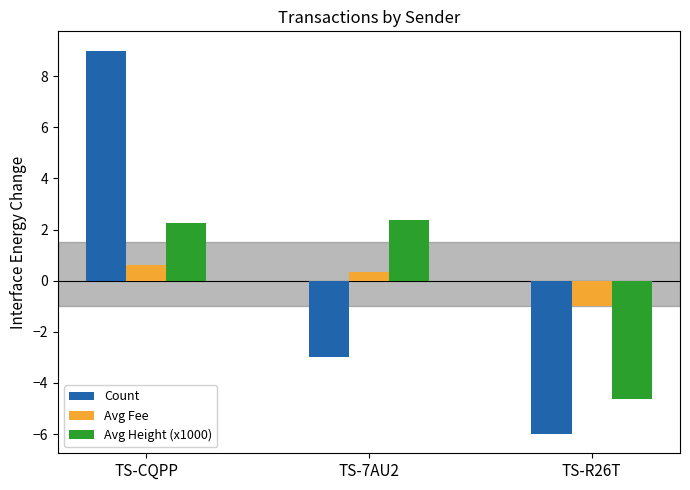

List the series in order of their peak value, lowest first.

Avg Fee, Avg Height (x1000), Count